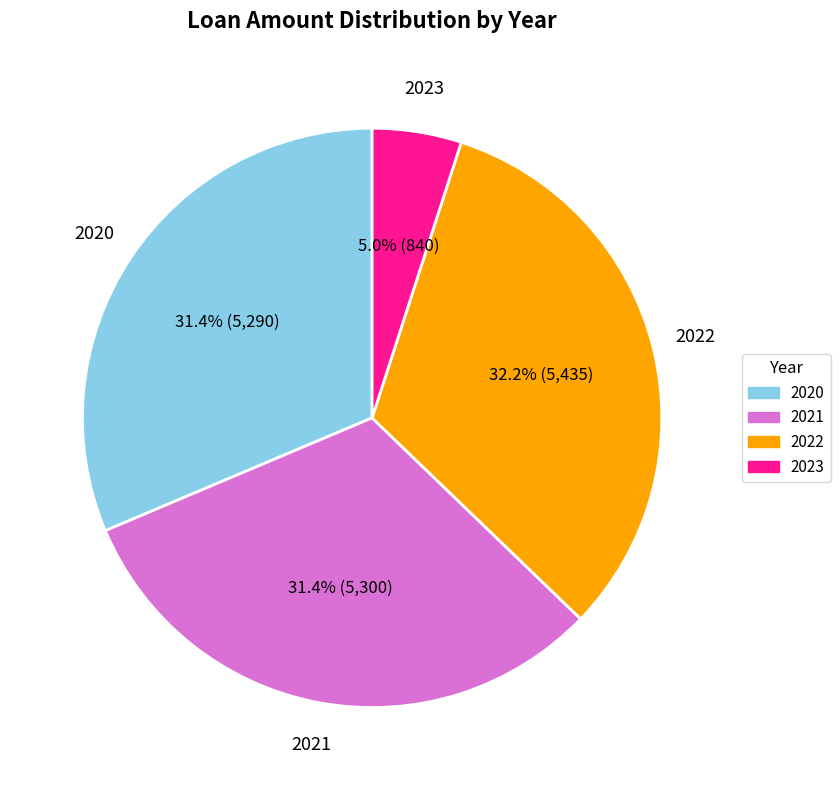

What is the smallest slice in the pie chart?

2023